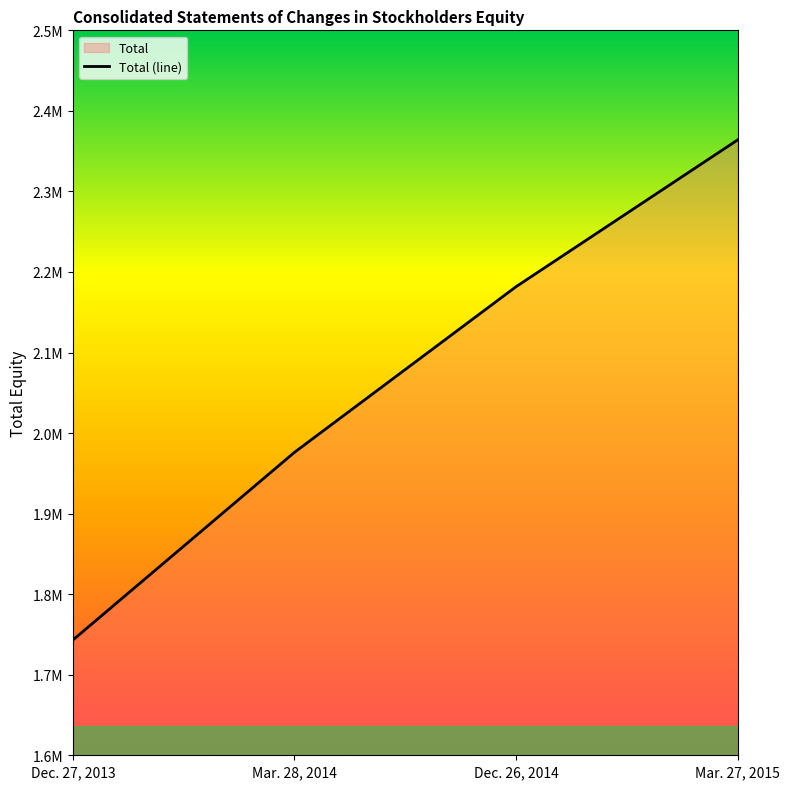

The chart shows a value of 994427 at Dec. 26, 2014. True or false?

False